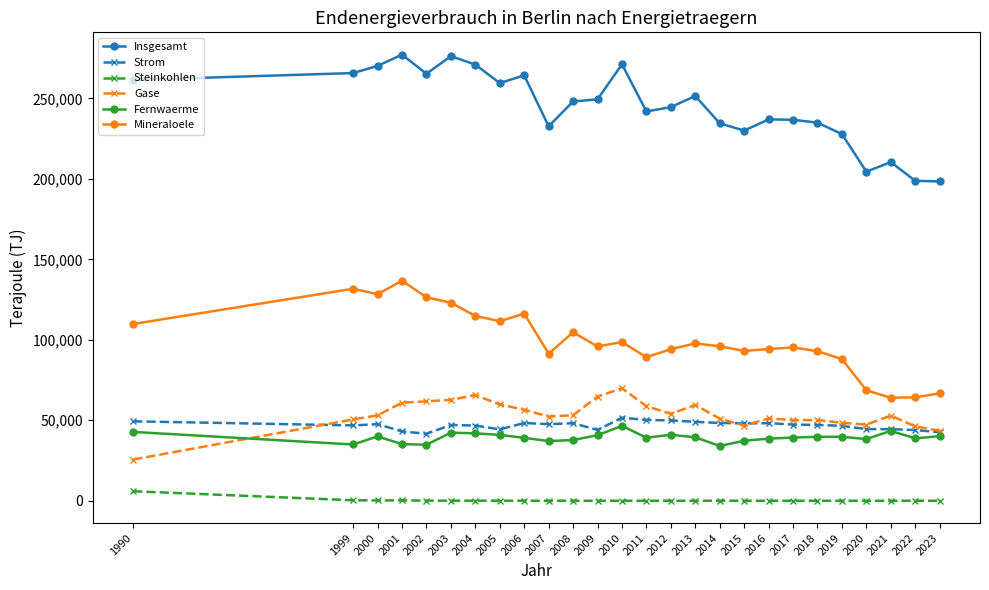

At how many categories does at least one series exceed 183584?

26